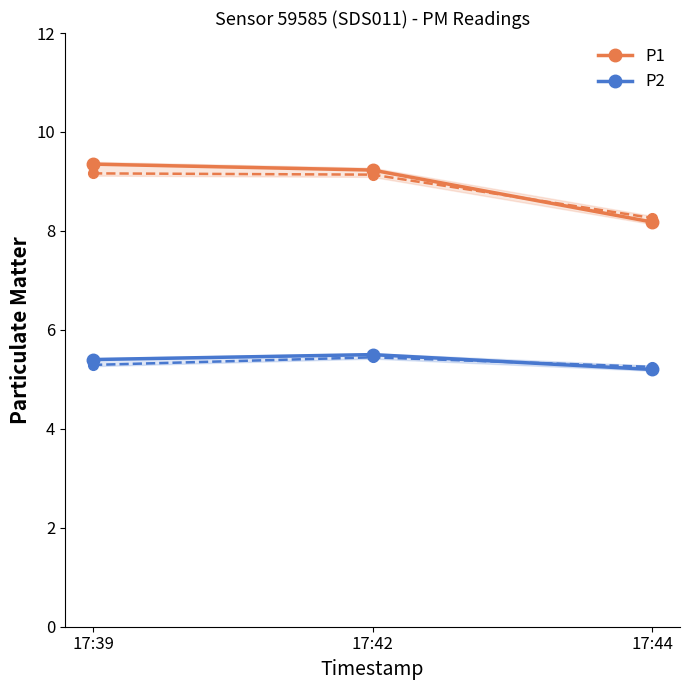

Which label corresponds to the largest value in the chart?

17:39